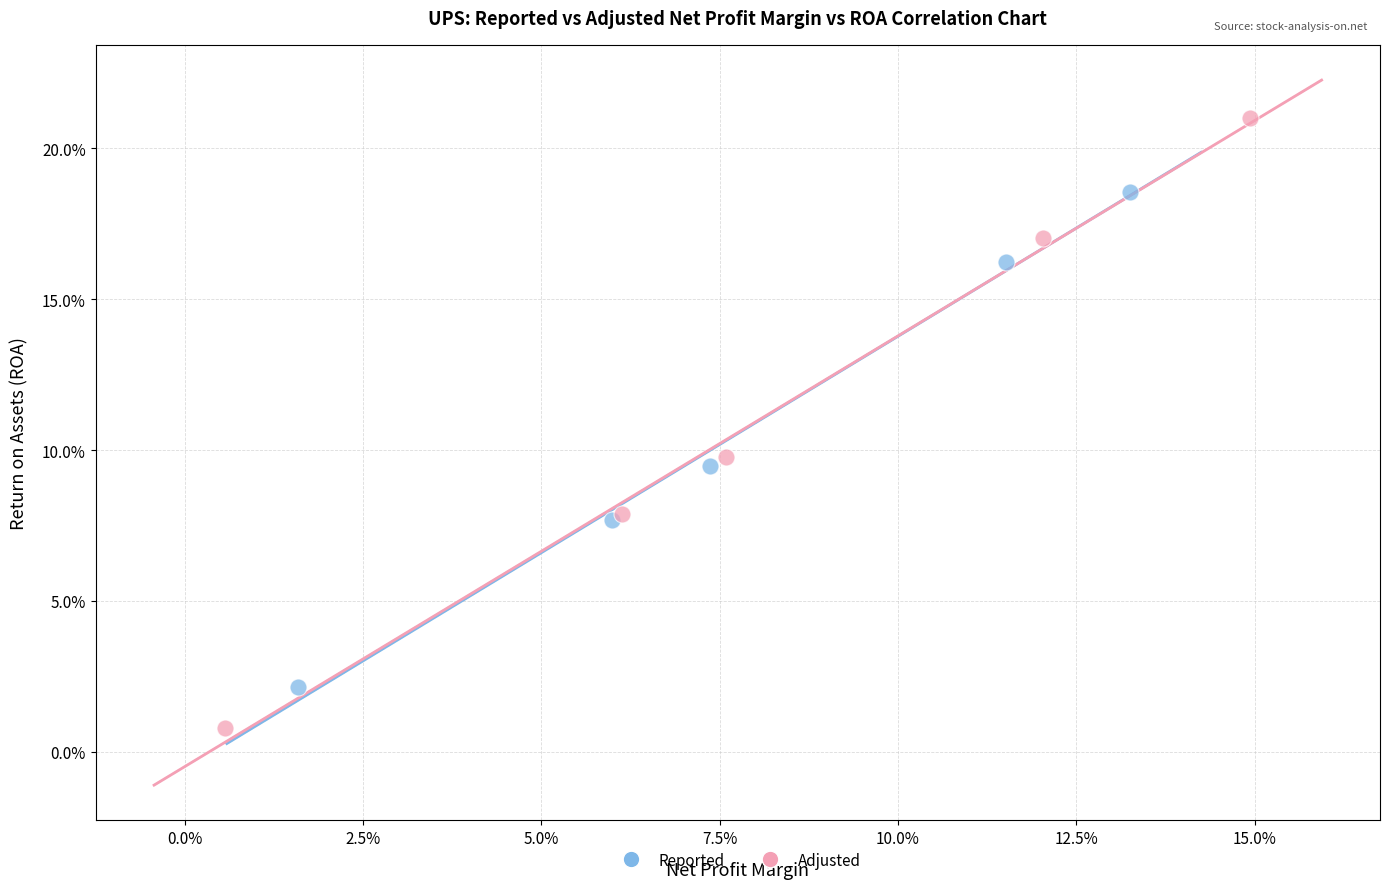

Which series contains the highest Y value?

Adjusted